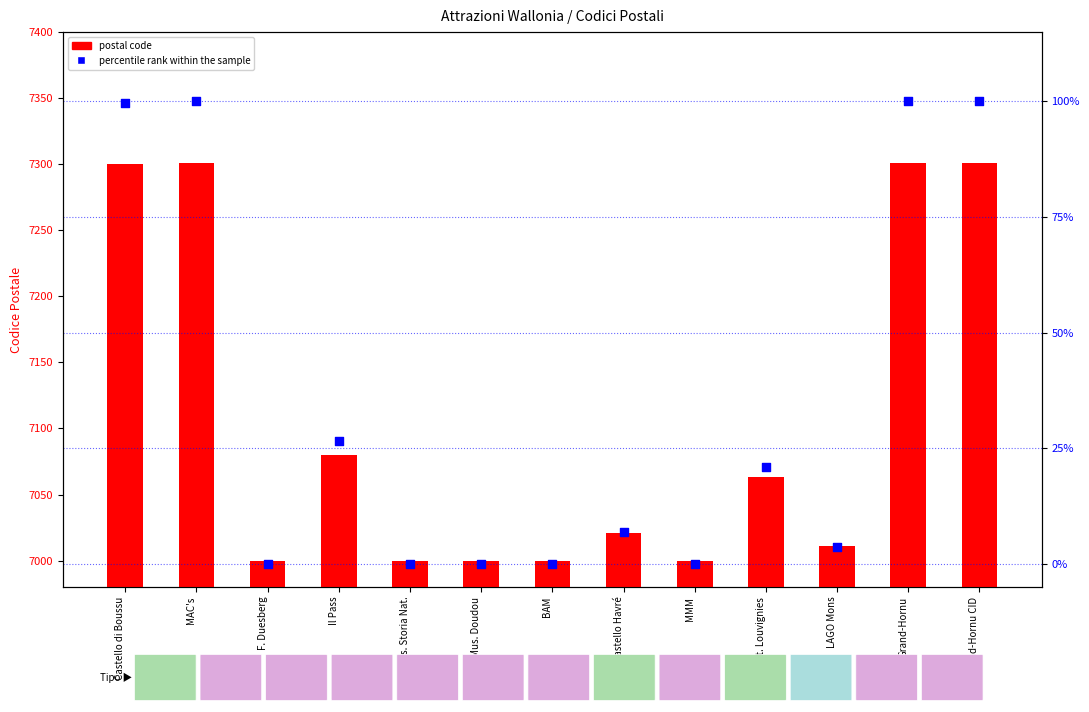

Which series contains the lowest Y value?

percentile rank within the sample